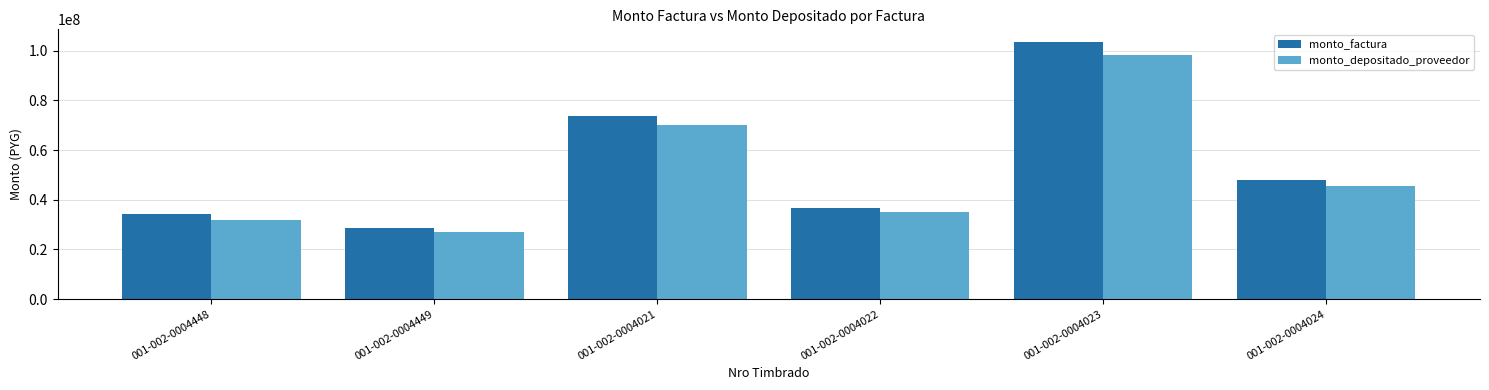

How many data points does each series have?

6